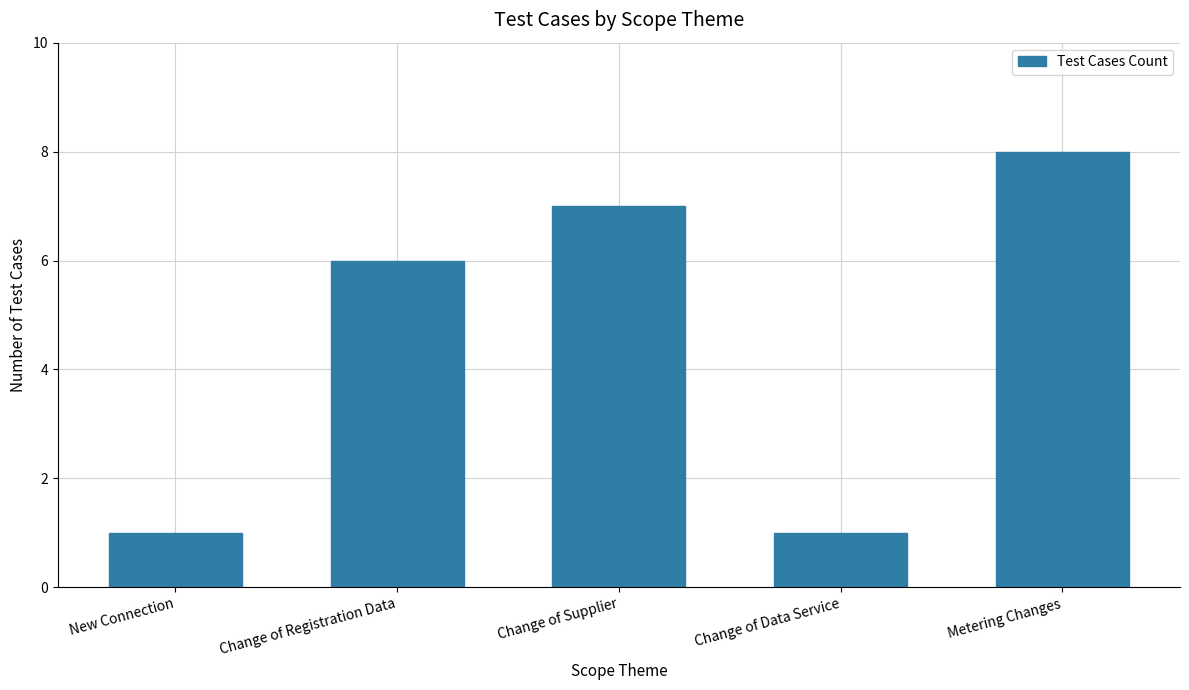

How many bars are there in total?

5